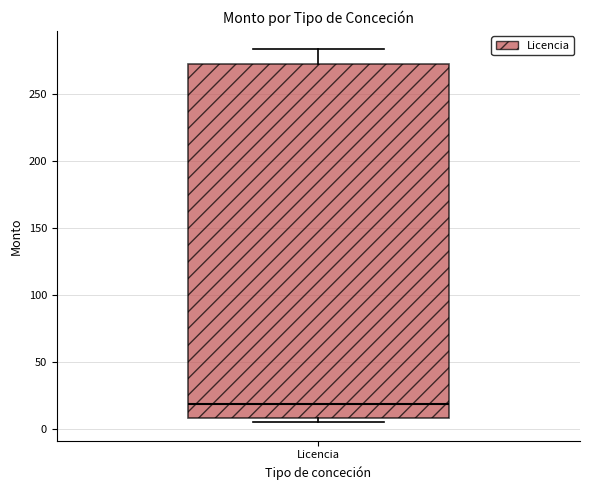

Where does the upper whisker of the box for Licencia end on the y-axis? The values are not printed on the chart, so give them approximately, as read against the axis.

285